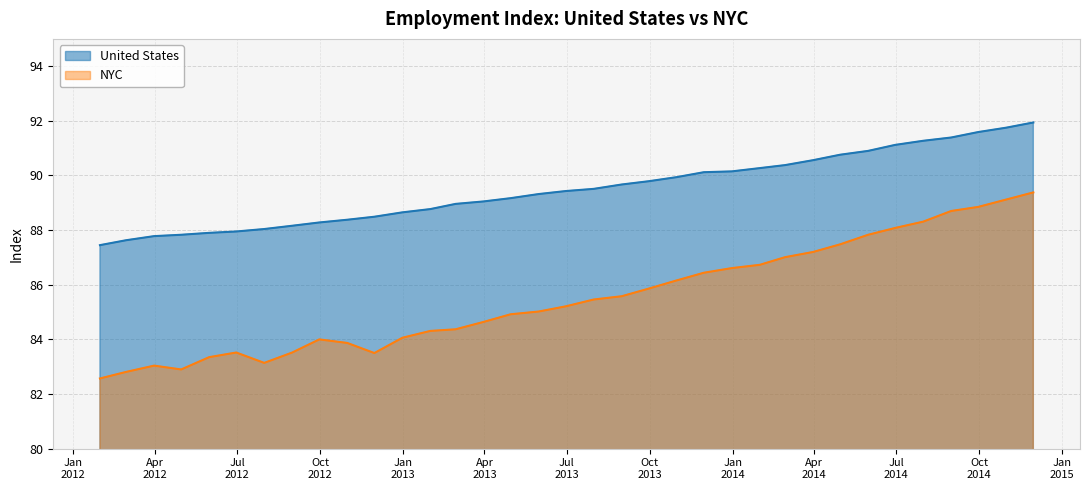

At which category does the chart reach its minimum across all series?

2012-01-31